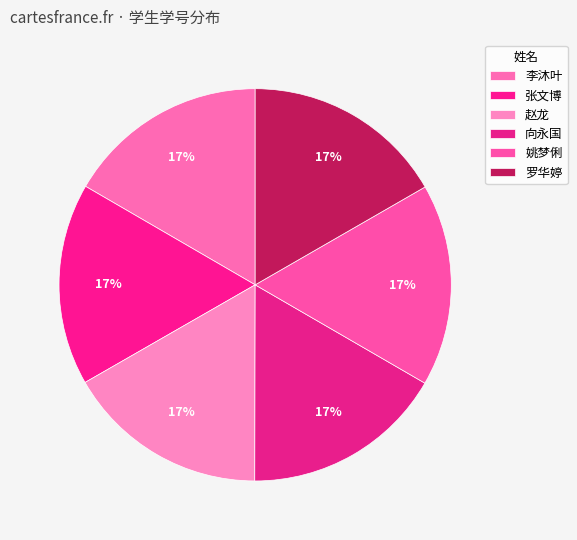

How many segments does this pie chart have?

6